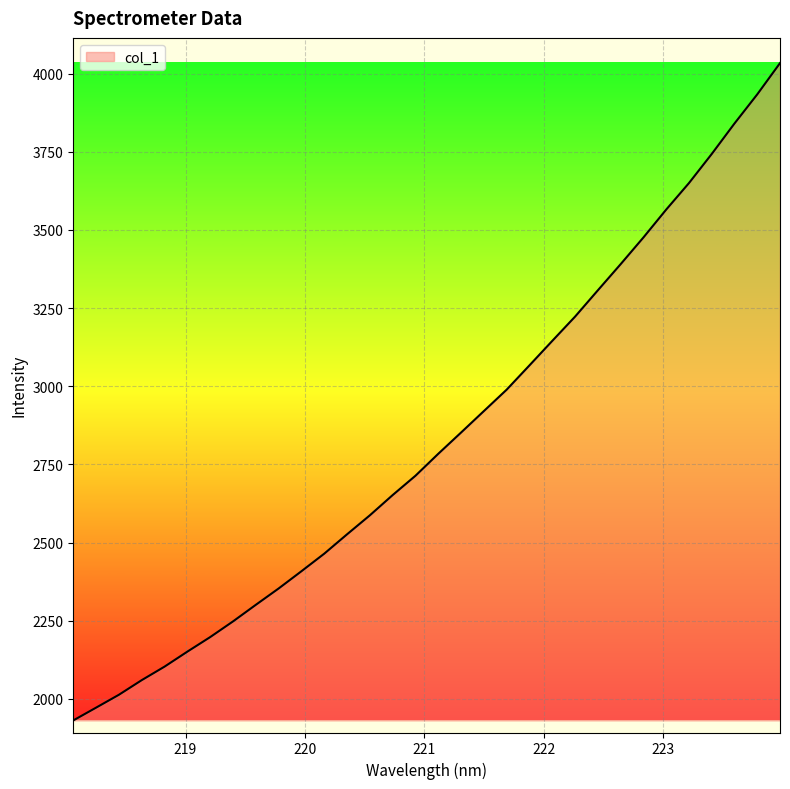

How many lines are shown in the chart?

1